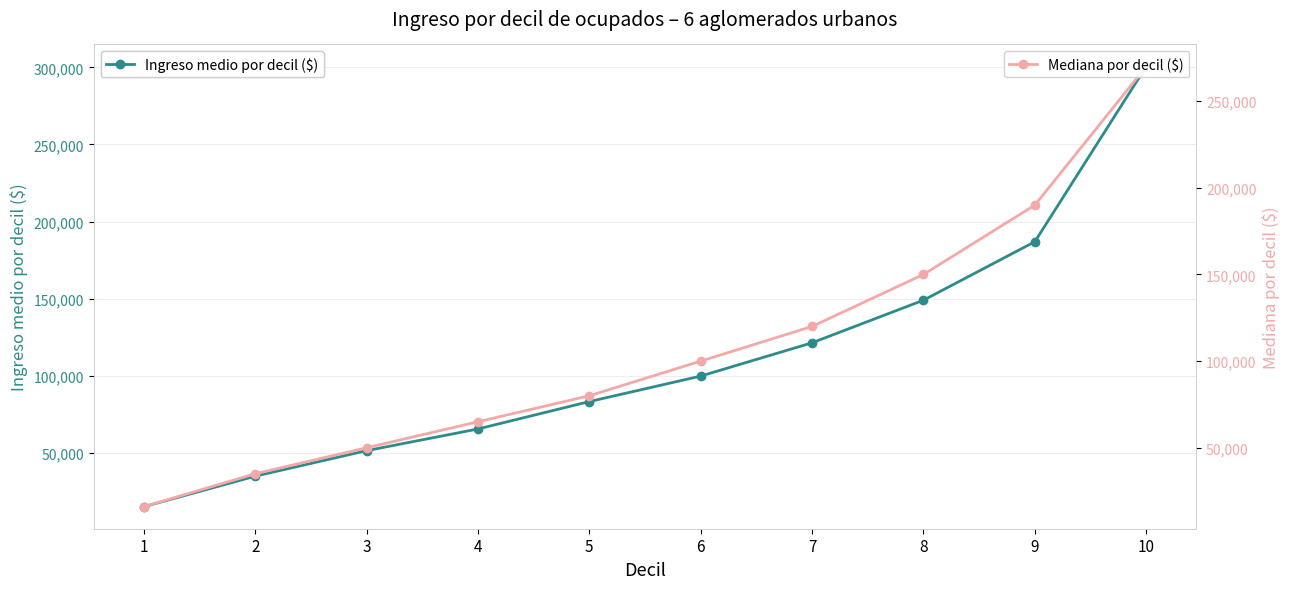

At how many categories does at least one series exceed 75380?

6